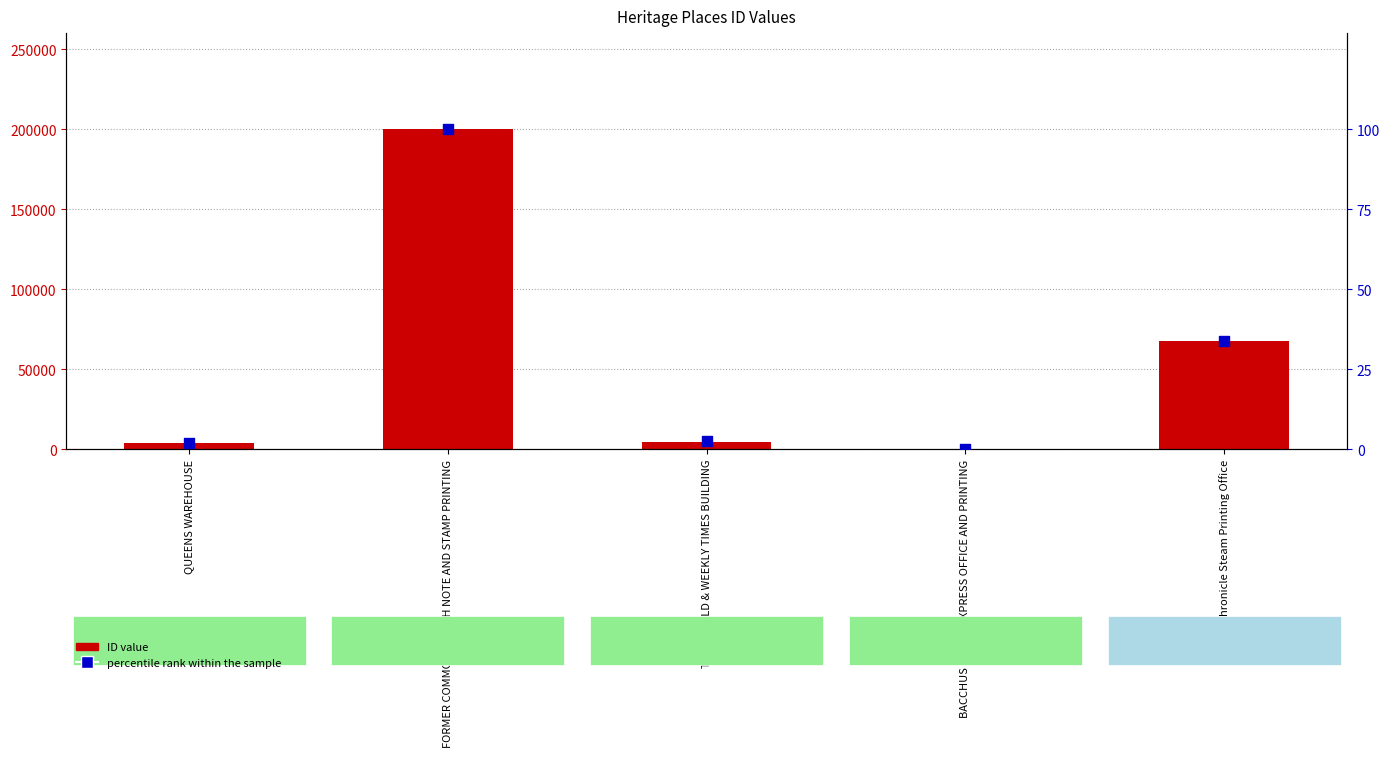

What are all the series names shown in the legend?

ID value, percentile rank within the sample